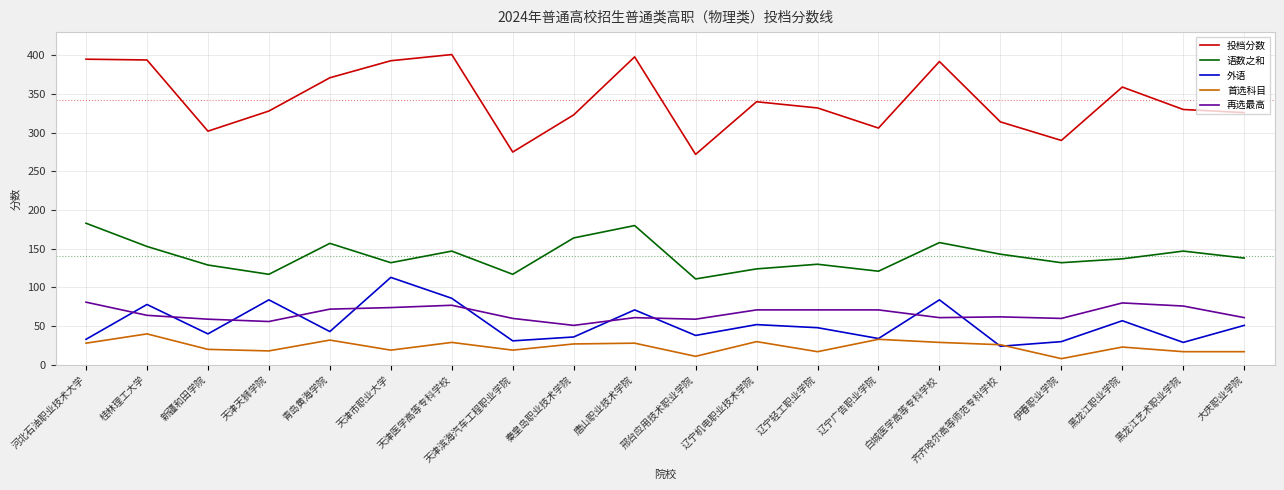

Which series changed the most between 天津市职业大学 and 齐齐哈尔高等师范专科学校?

外语